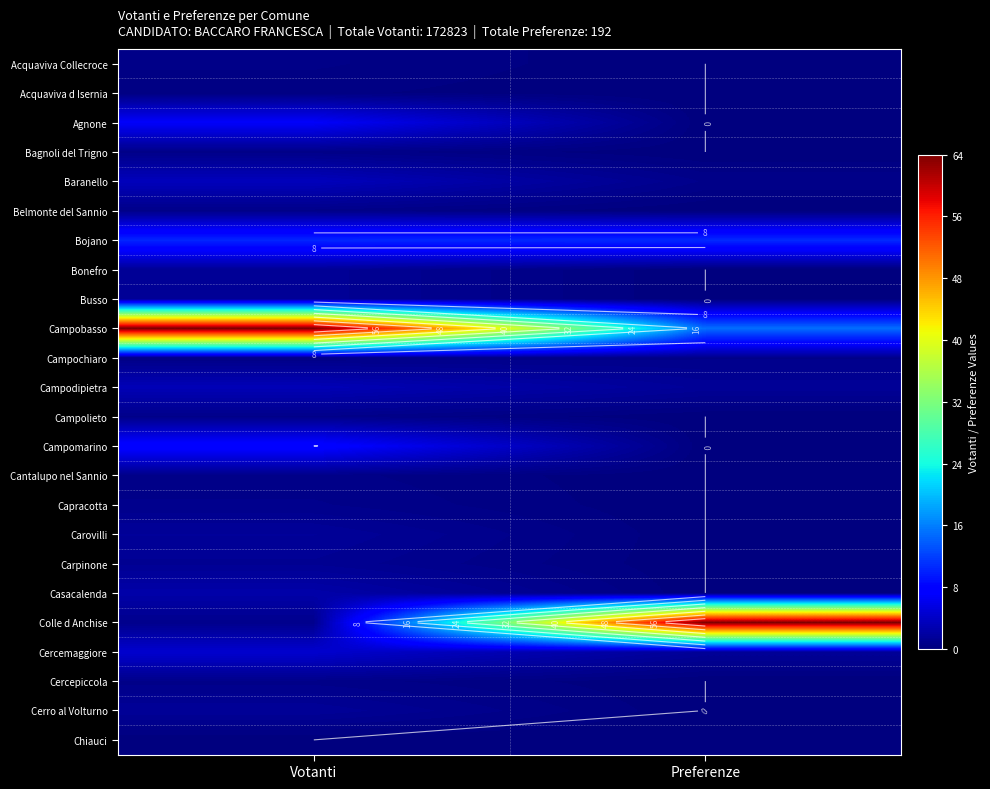

Is it true that Cercemaggiore equals 4.5 at Votanti?

True